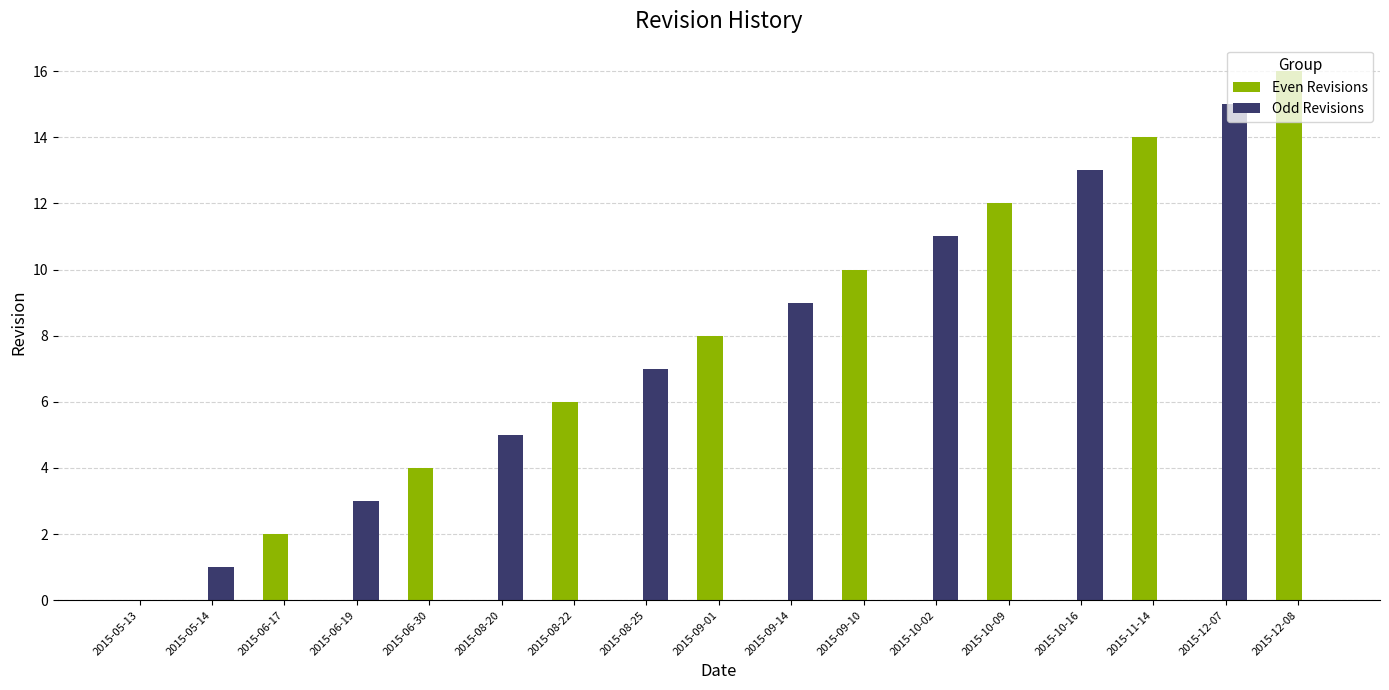

Are the bars grouped side by side (vs. stacked)?

Yes